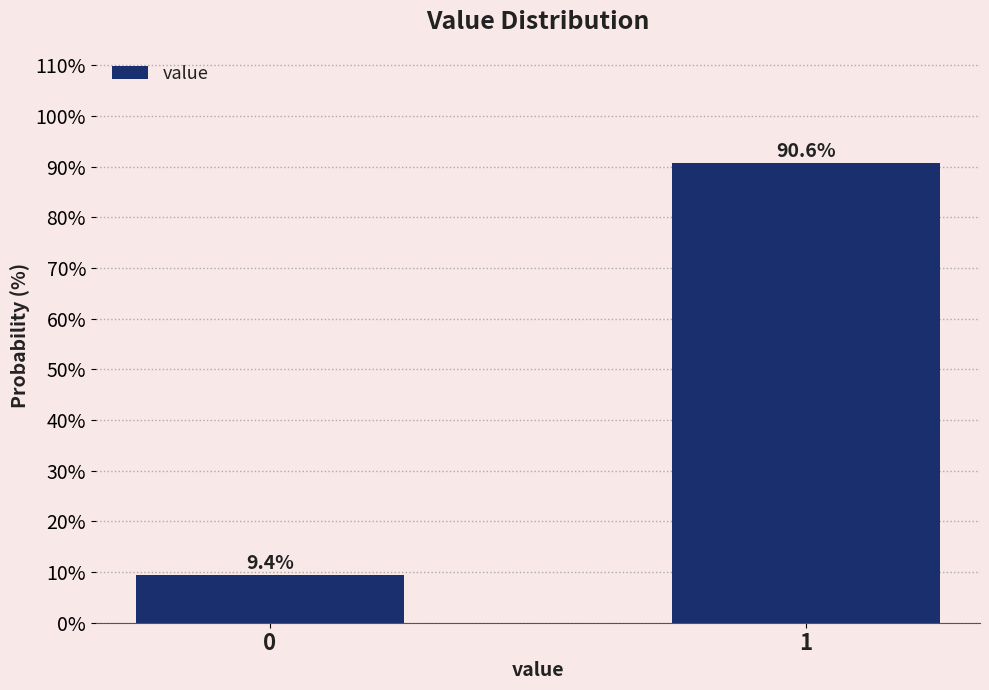

Reading right to left, list all the values displayed in this chart.

1=90.6	0=9.4